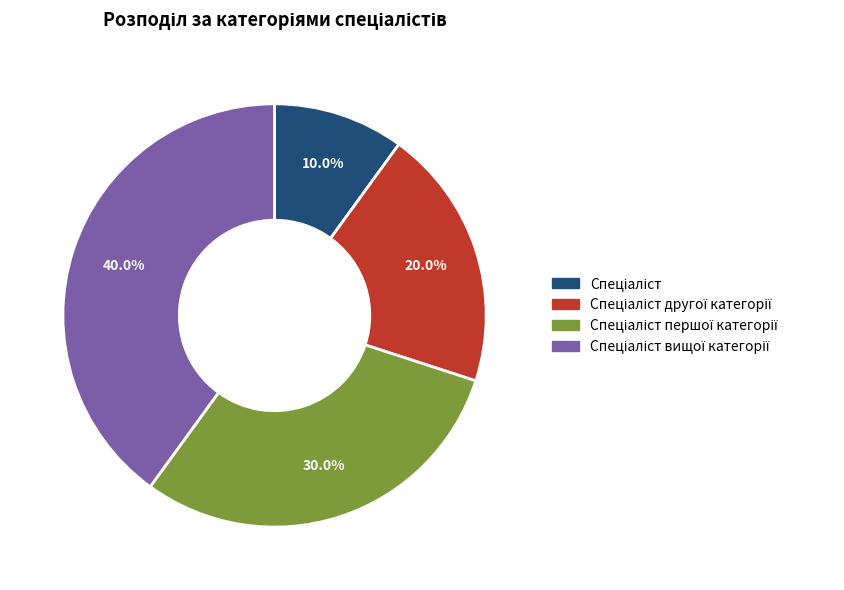

To the nearest percent, what is the difference between the largest and smallest slice percentages?

30%